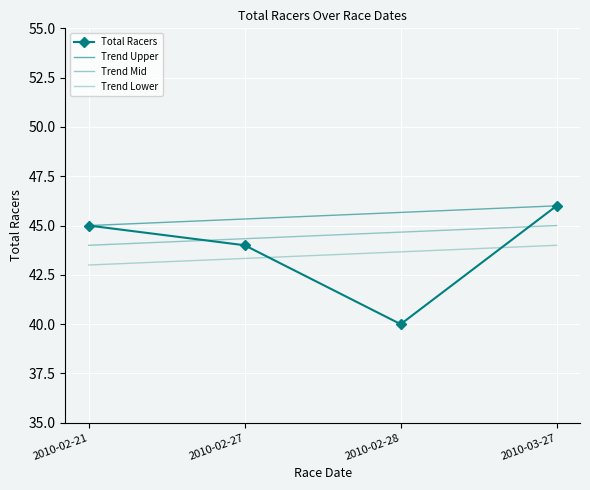

Rank the series by their maximum value, from lowest to highest.

Trend Lower, Trend Mid, Total Racers, Trend Upper